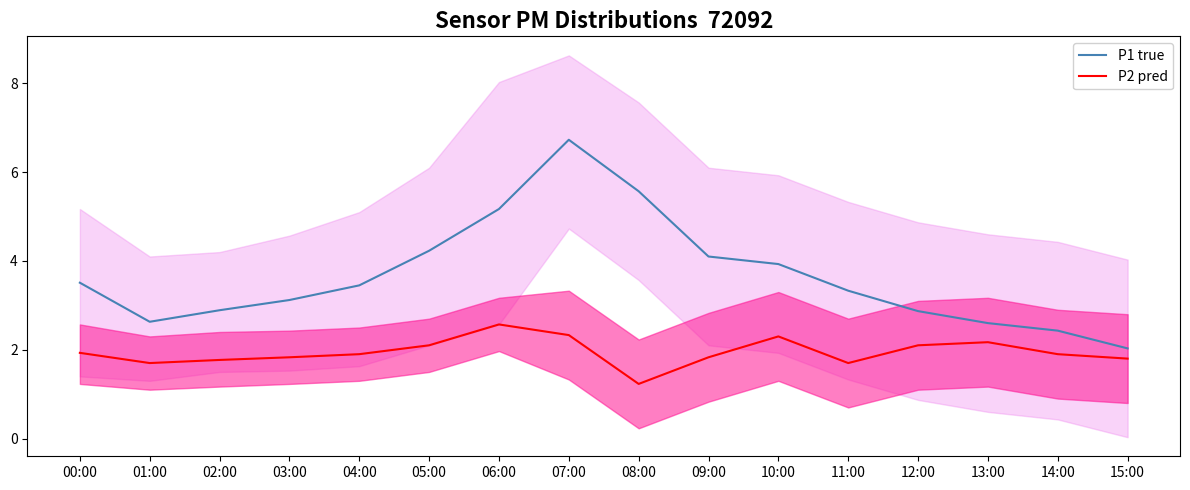

What is the label of the 2nd point from the right?

14:00